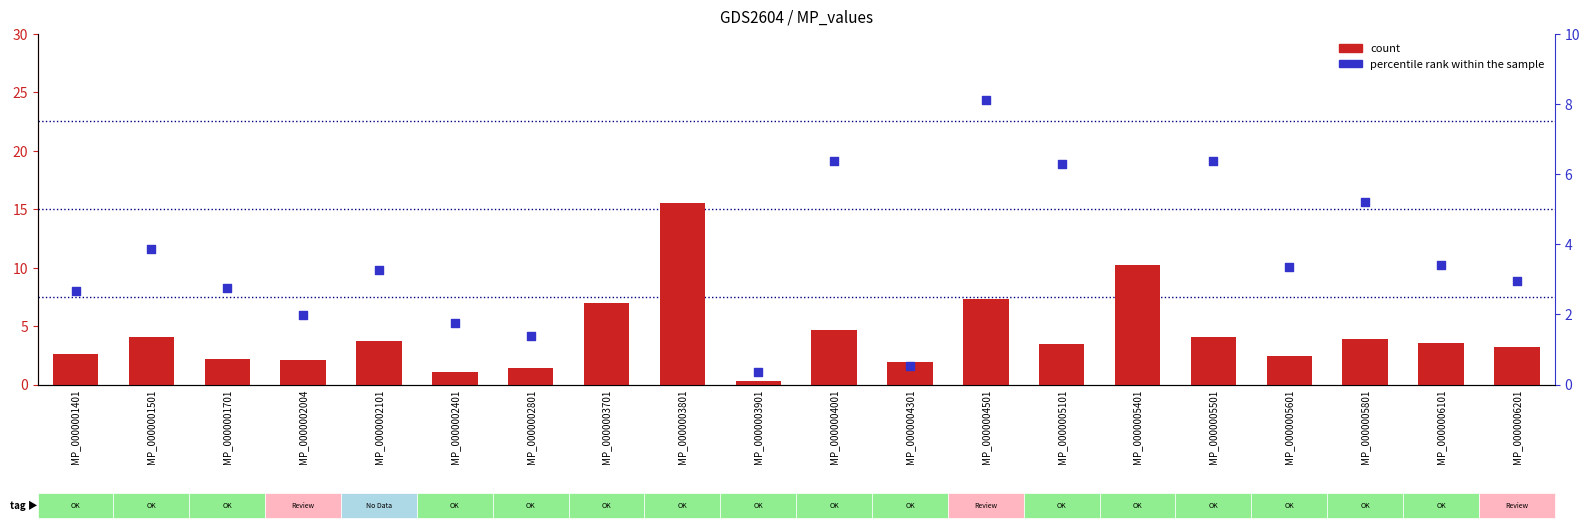

Which series reaches the maximum Y coordinate?

percentile rank within the sample